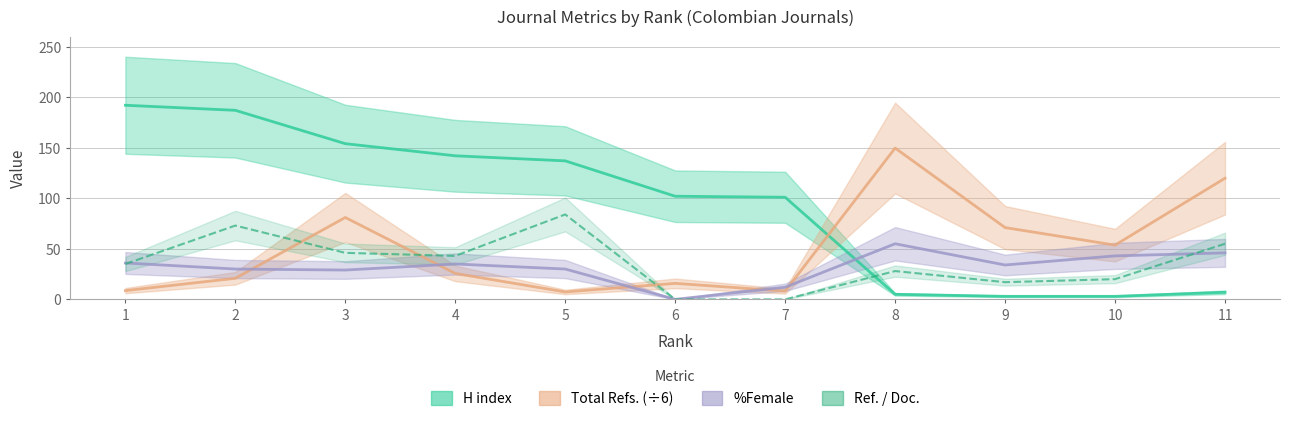

What is the sum of the Total Refs. values at 10 and 3?

134.7